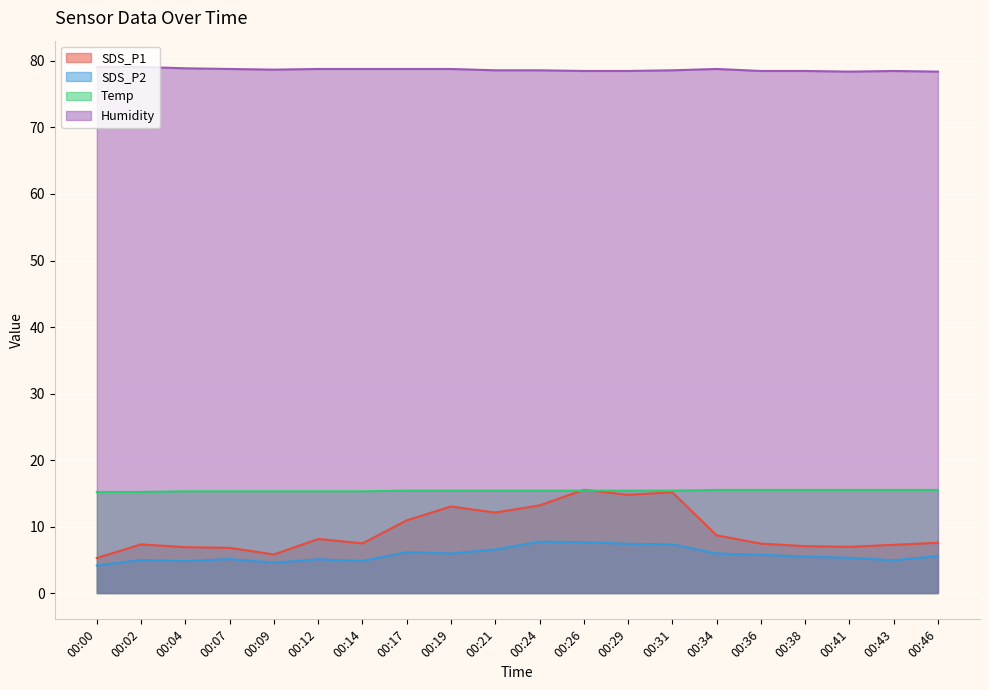

How many lines are shown in the chart?

4